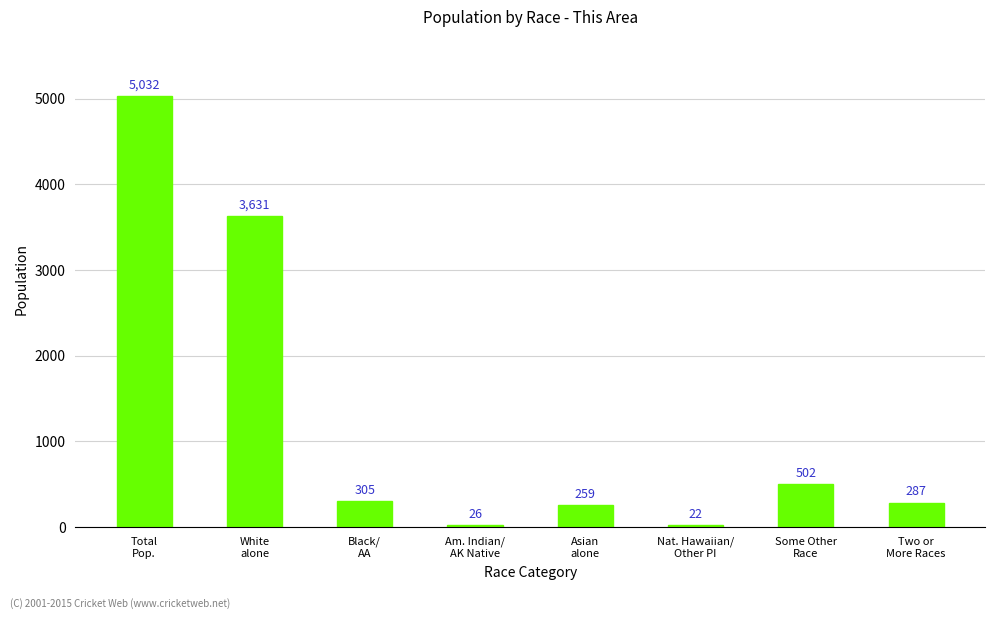

List the labels in order of value, smallest first.

Nat. Hawaiian/
Other PI, Am. Indian/
AK Native, Asian
alone, Two or
More Races, Black/
AA, Some Other
Race, White
alone, Total
Pop.